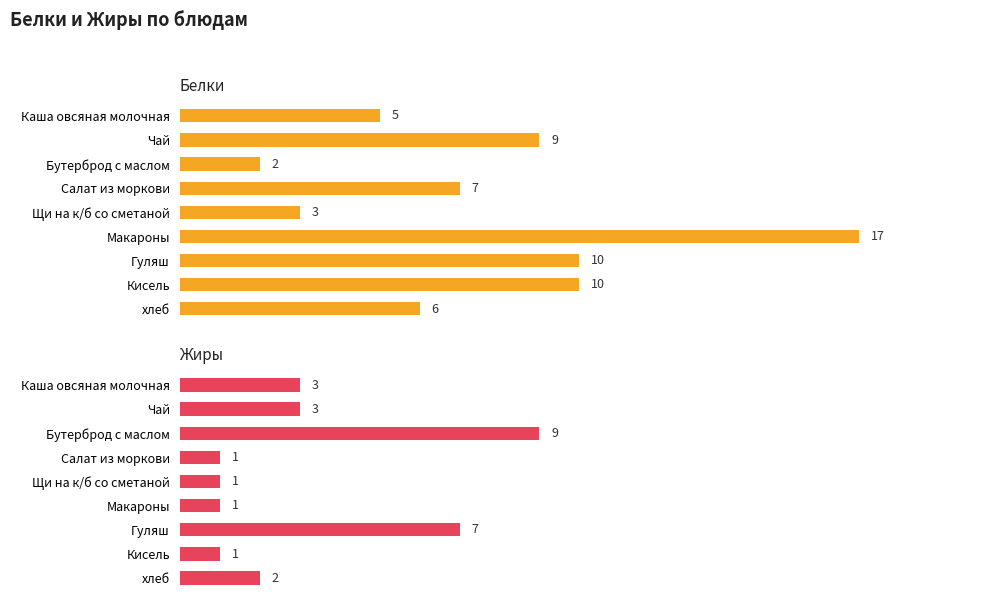

What is the value of the Жиры bar at the 6th from the left?

1